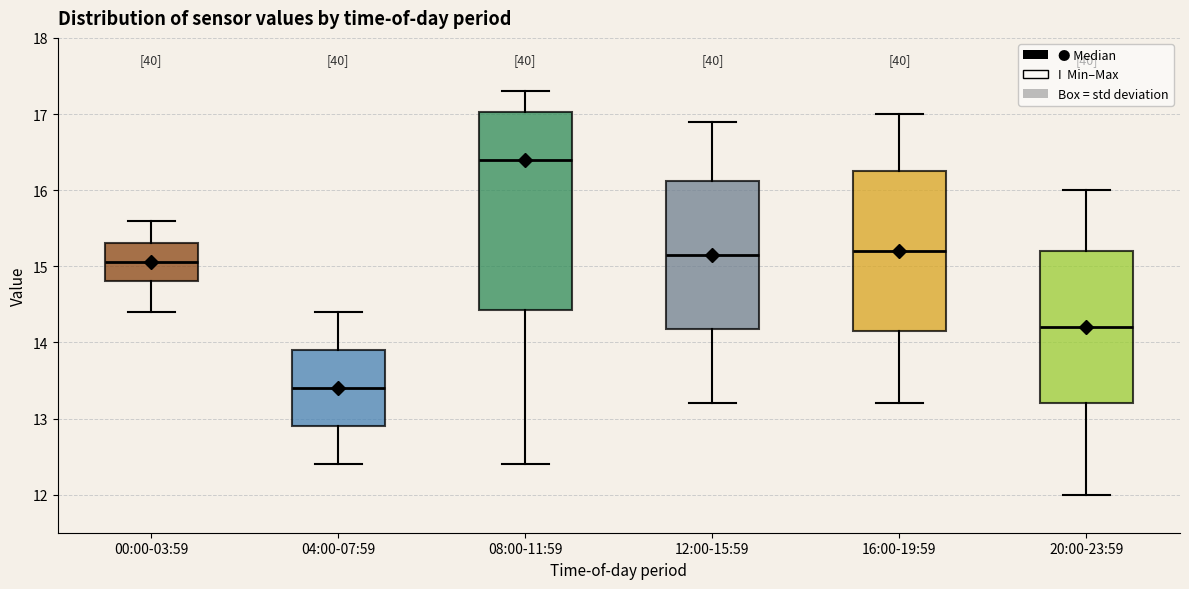

Reading left to right, transcribe this box plot: for each box, give where its median line is, the range the box spans, and where its two whiskers end, as read against the y-axis. The values are not printed on the chart, so give them approximately, as read against the axis.

00:00-03:59: median 15.1, box 14.8 to 15.3, whiskers 14.4 to 15.6
04:00-07:59: median 13.4, box 12.9 to 13.9, whiskers 12.4 to 14.4
08:00-11:59: median 16.4, box 14.4 to 17.0, whiskers 12.4 to 17.3
12:00-15:59: median 15.2, box 14.2 to 16.1, whiskers 13.2 to 16.9
16:00-19:59: median 15.2, box 14.2 to 16.3, whiskers 13.2 to 17.0
20:00-23:59: median 14.2, box 13.2 to 15.2, whiskers 12.0 to 16.0